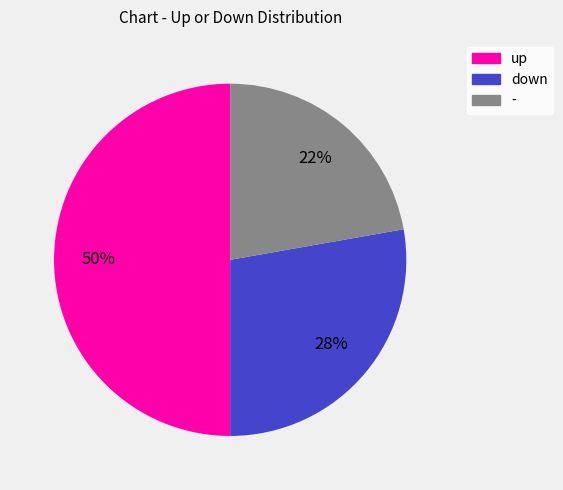

Which slice is the largest?

up